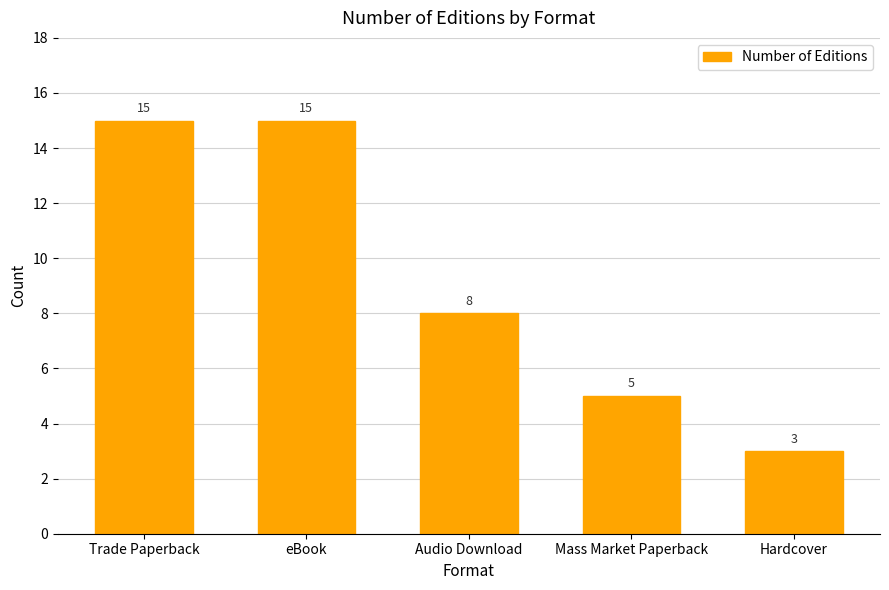

Are the bars horizontal?

No